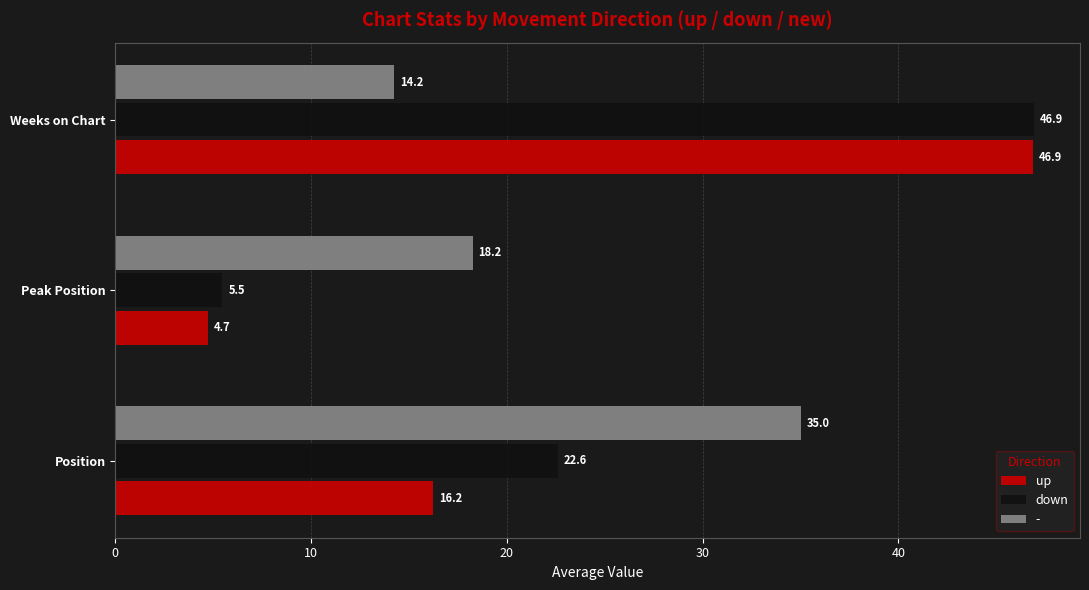

Read the up value at Position.

16.2